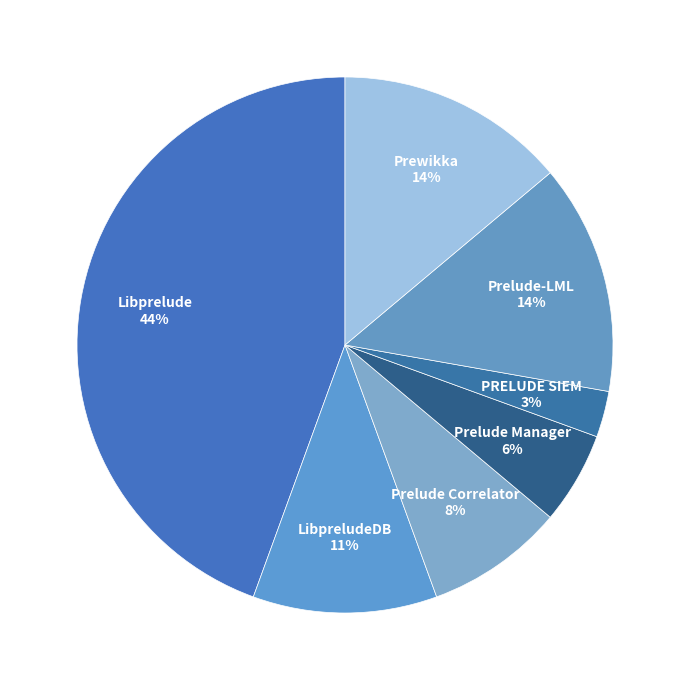

How many segments does this pie chart have?

7